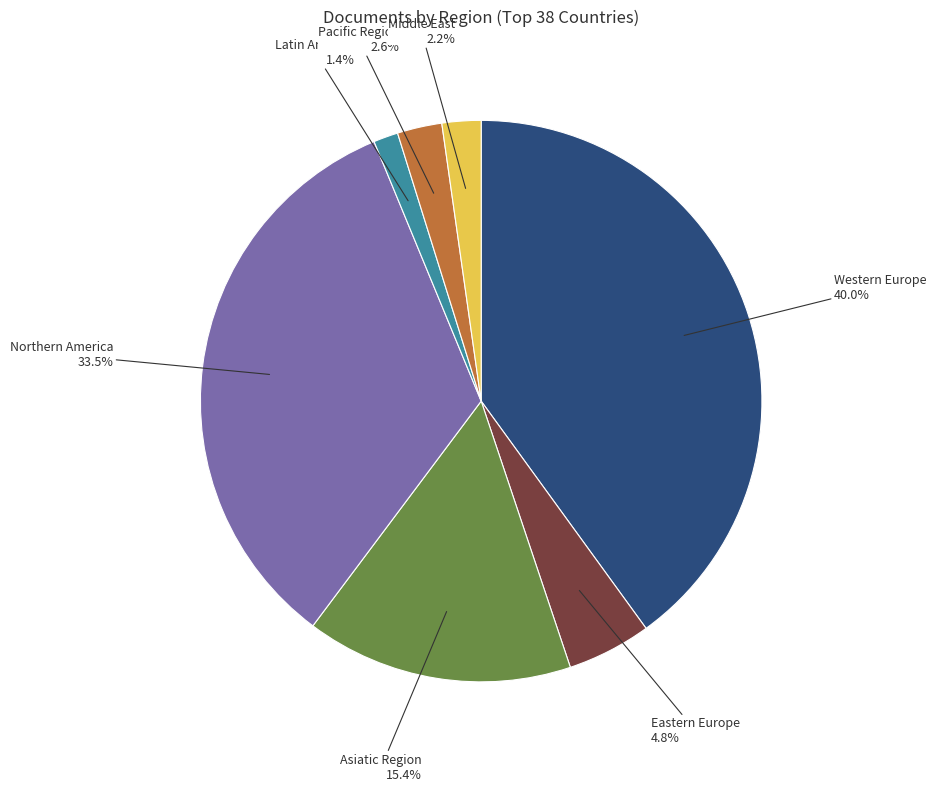

Is there any slice that represents more than half of the pie?

No